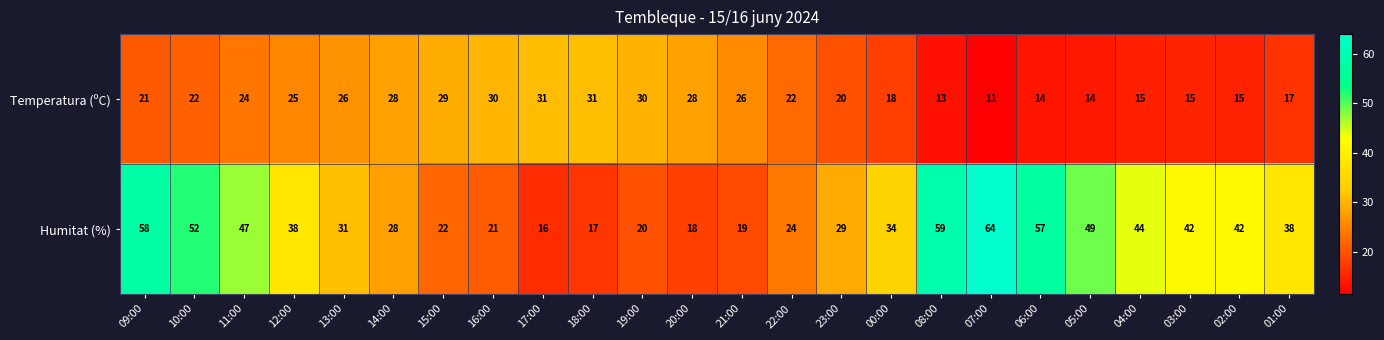

Which category has the lowest value in the Humitat (%) series?

17:00